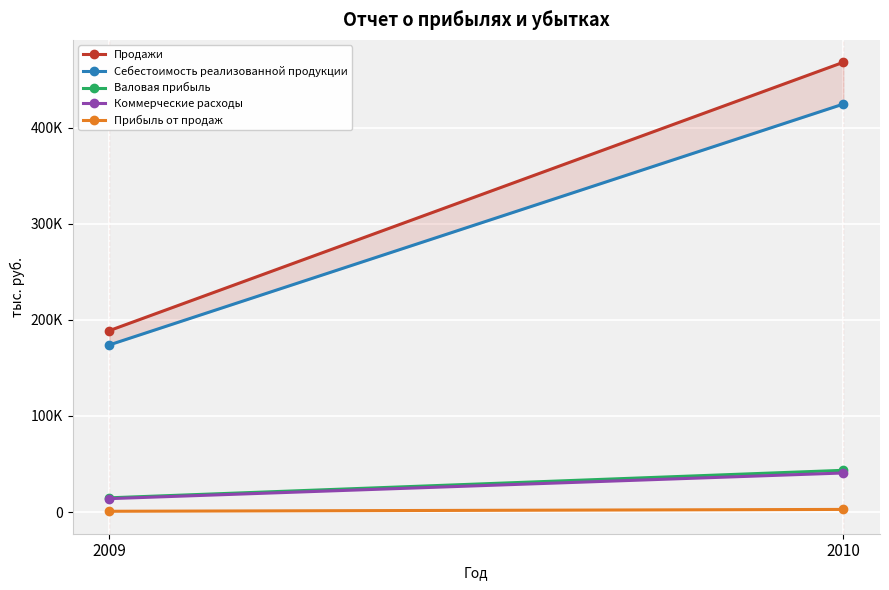

What is the difference between the highest and lowest values at 2009?

188001